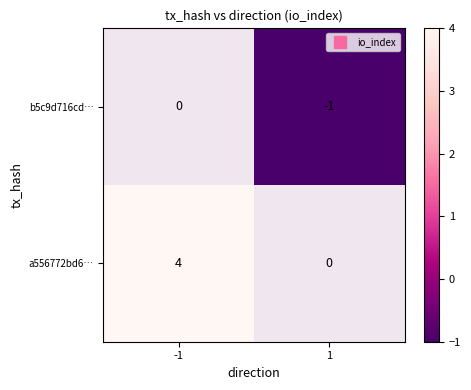

Read the b5c9d716cd… value at 1.

-1.0